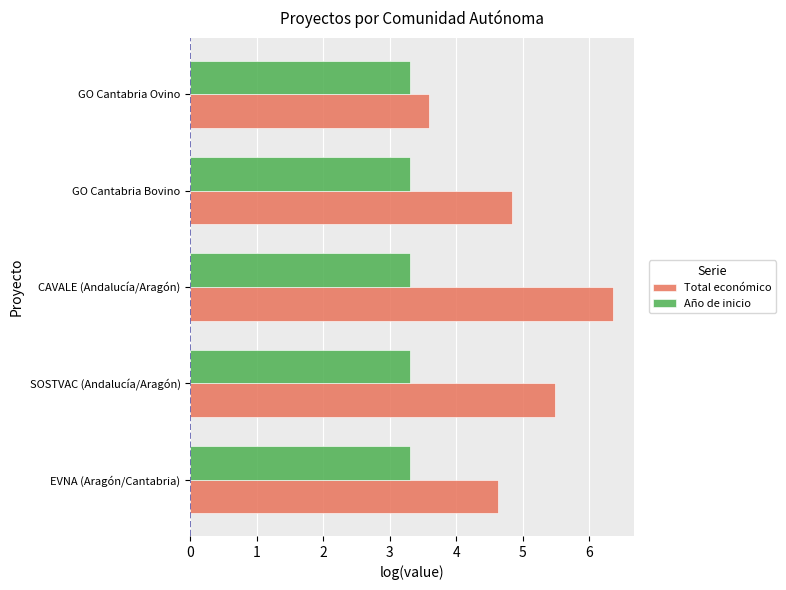

List the series in order of their overall mean, lowest first.

Año de inicio, Total económico